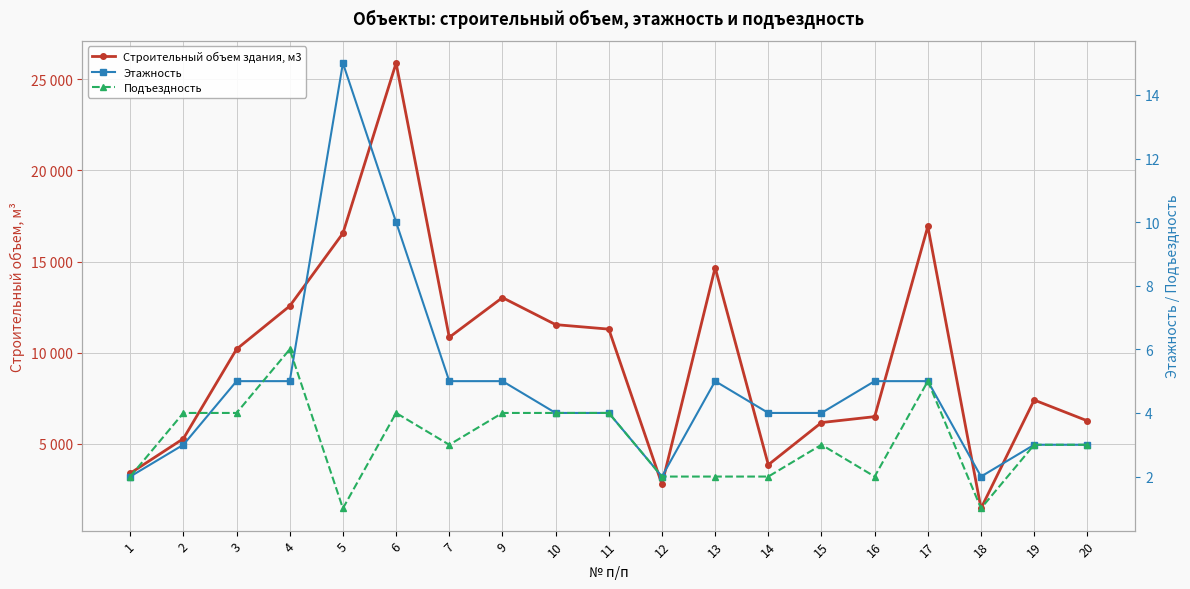

What is the average value of the Подъездность series?

3.1